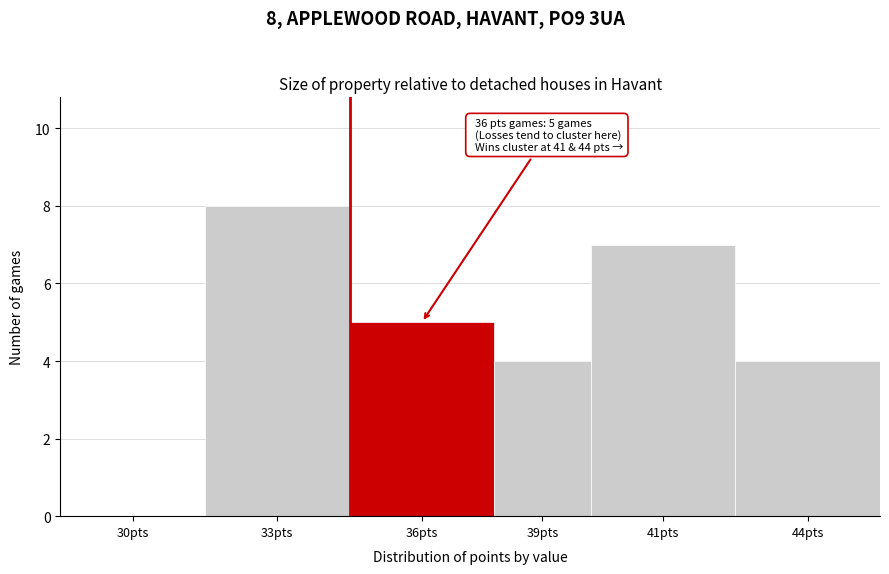

Reading right to left, transcribe all the data shown in this chart.

44pts=4	41pts=7	39pts=4	36pts=5	33pts=8	30pts=0